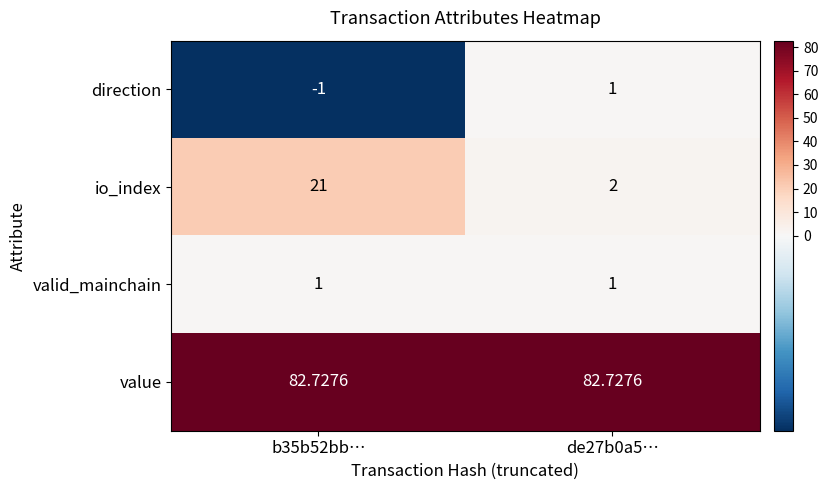

Which series changed the most between b35b52bb… and de27b0a5…?

io_index